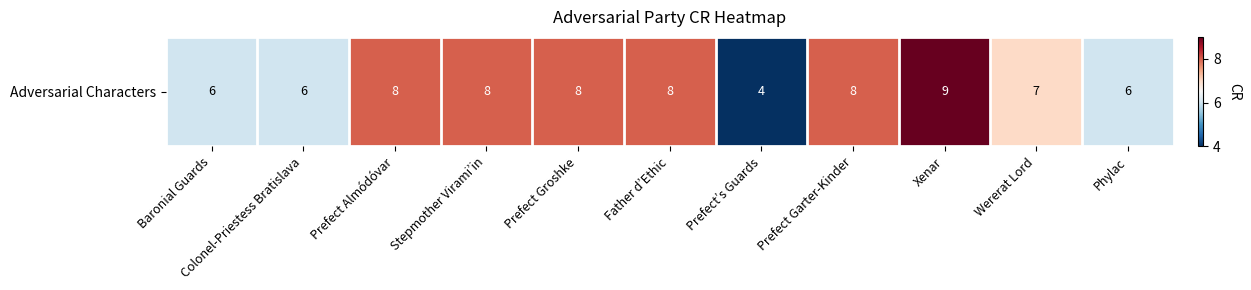

Rank the categories by value from highest to lowest.

Xenar, Prefect Almódóvar, Stepmother Virami’in, Prefect Groshke, Father d’Ethic, Prefect Garter-Kinder, Wererat Lord, Baronial Guards, Colonel-Priestess Bratislava, Phylac, Prefect’s Guards